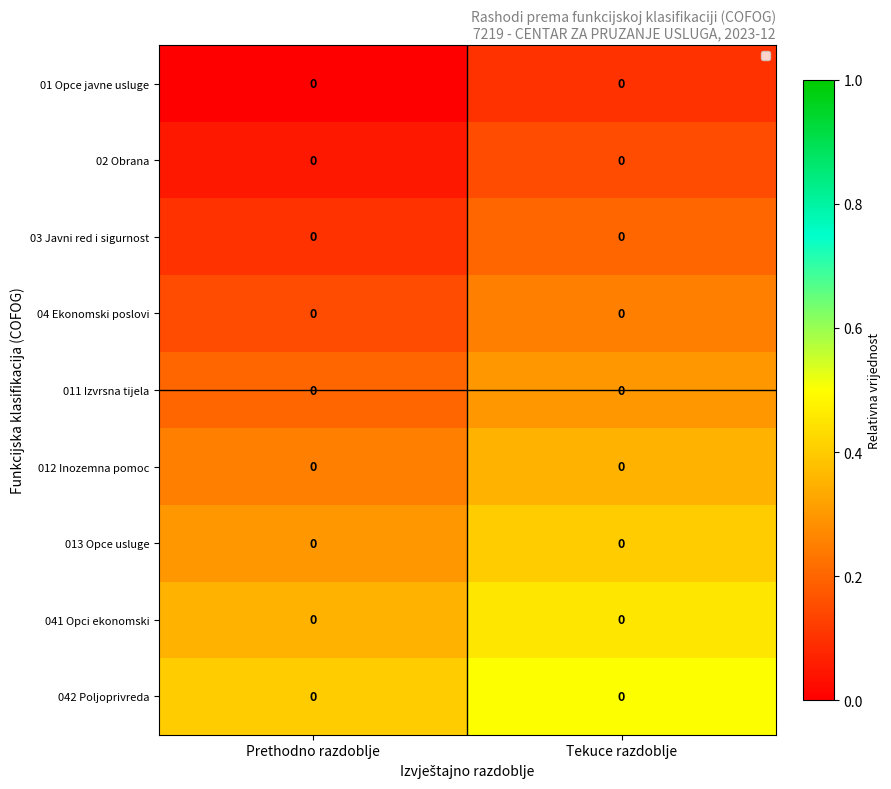

Reading right to left, extract all data points from this chart.

01 Opce javne usluge: Tekuce razdoblje=0.0	Prethodno razdoblje=0.0
02 Obrana: Tekuce razdoblje=0.0	Prethodno razdoblje=0.0
03 Javni red i sigurnost: Tekuce razdoblje=0.0	Prethodno razdoblje=0.0
04 Ekonomski poslovi: Tekuce razdoblje=0.0	Prethodno razdoblje=0.0
011 Izvrsna tijela: Tekuce razdoblje=0.0	Prethodno razdoblje=0.0
012 Inozemna pomoc: Tekuce razdoblje=0.0	Prethodno razdoblje=0.0
013 Opce usluge: Tekuce razdoblje=0.0	Prethodno razdoblje=0.0
041 Opci ekonomski: Tekuce razdoblje=0.0	Prethodno razdoblje=0.0
042 Poljoprivreda: Tekuce razdoblje=0.0	Prethodno razdoblje=0.0